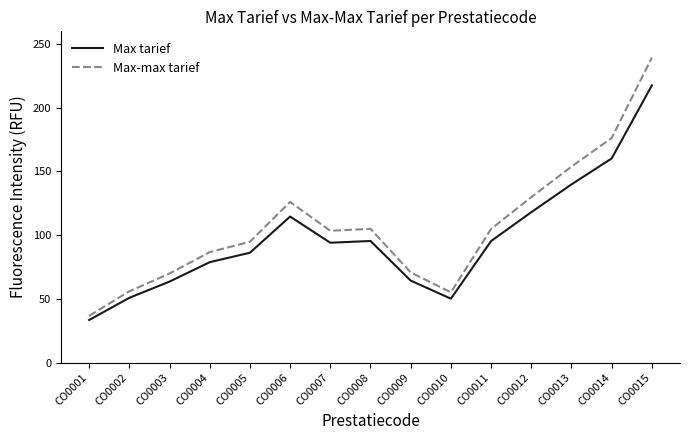

What is the difference between the maximum and minimum values in the Max-max tarief series?

202.6